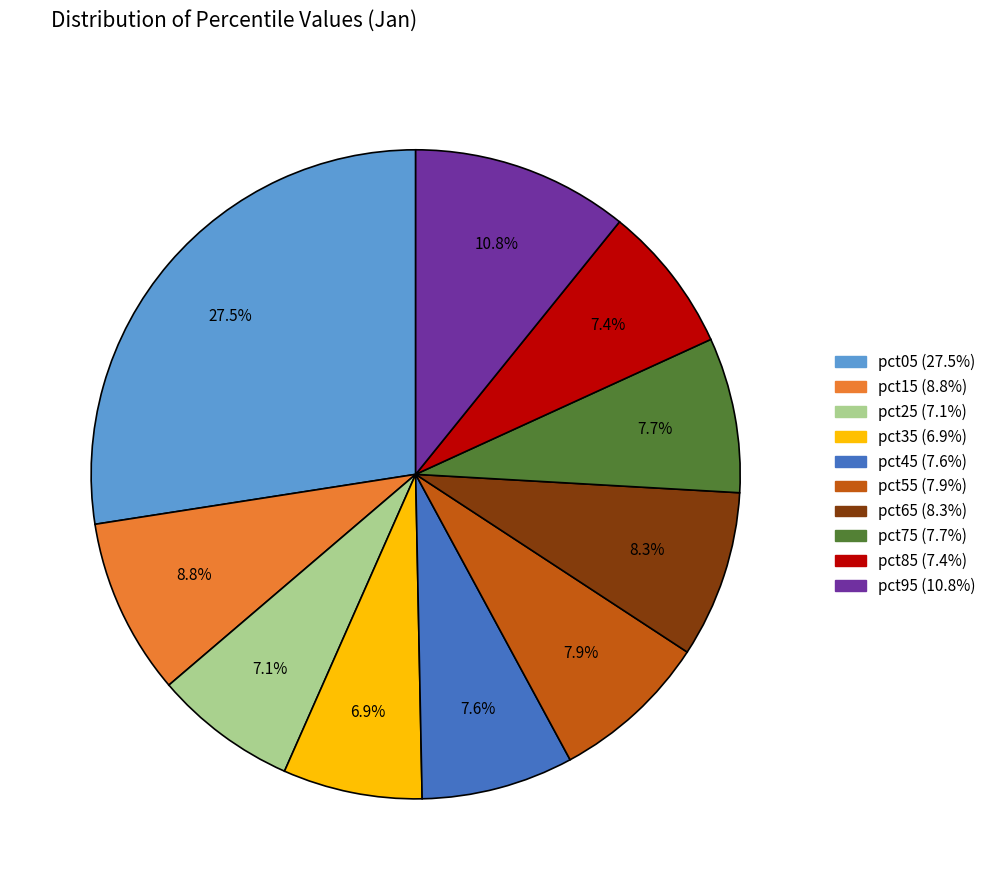

What portion of the pie excludes pct35?

93.1%